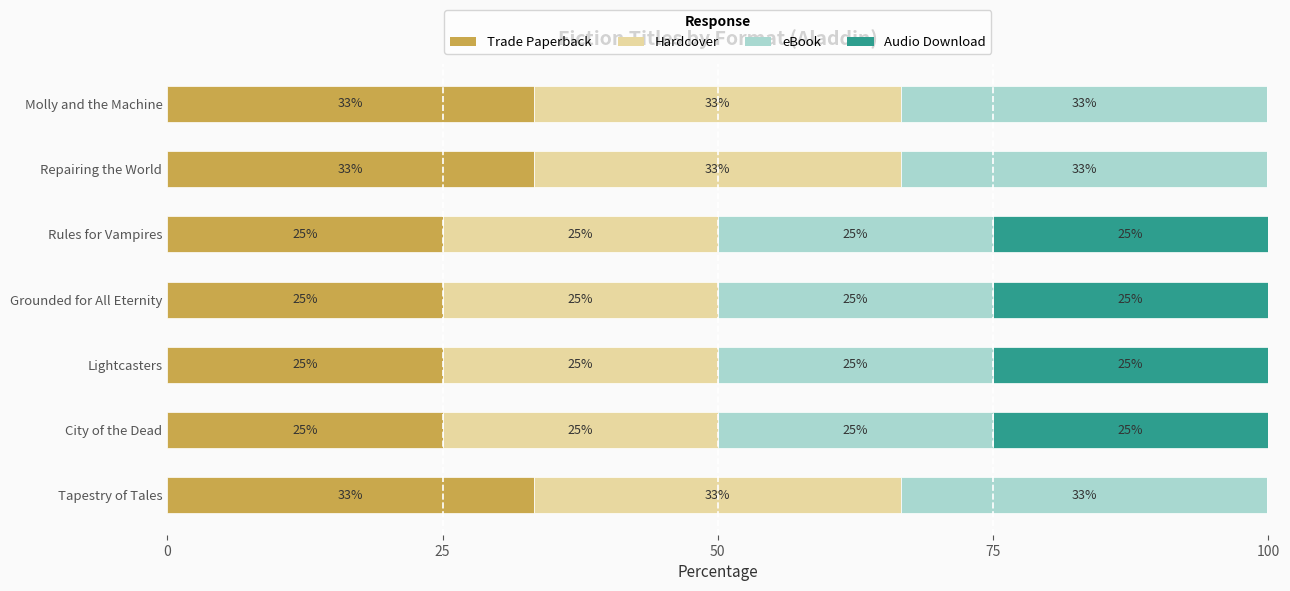

Is it true that Trade Paperback equals 51.7 at Molly and the Machine?

False